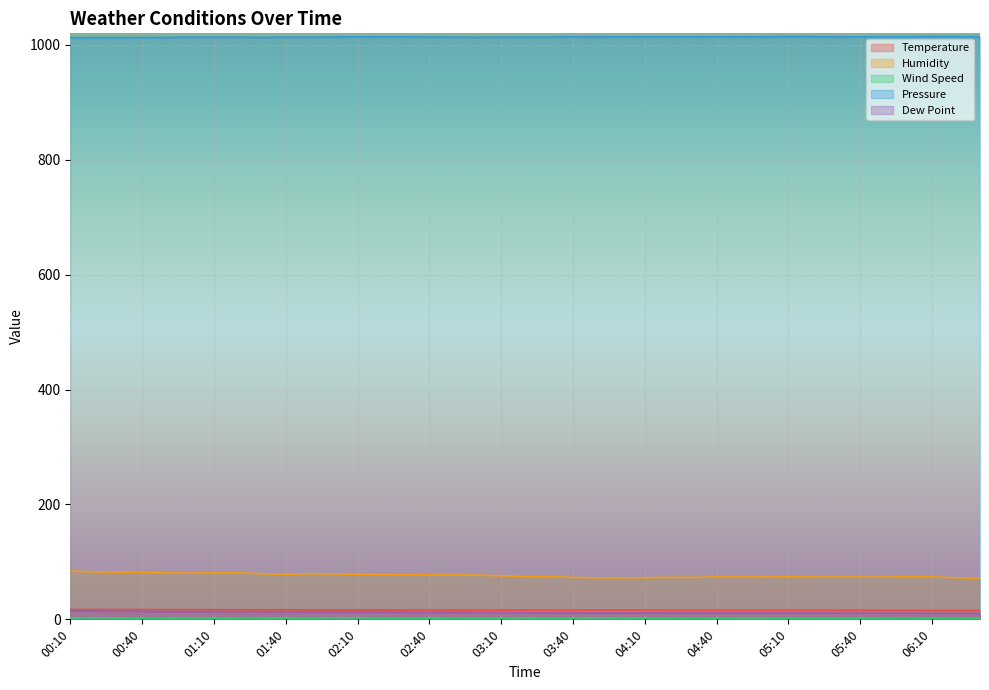

At which label does Pressure reach its peak?

06:10